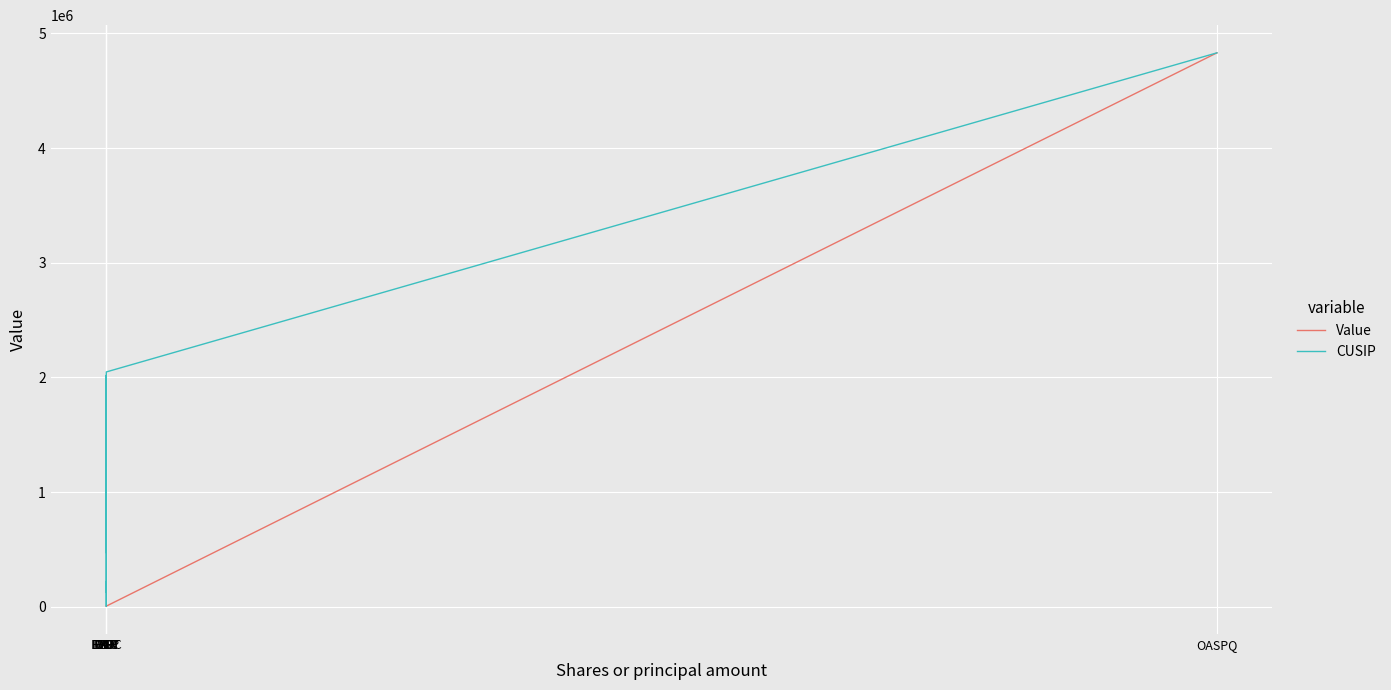

What is the maximum value for Value?

4830000.0